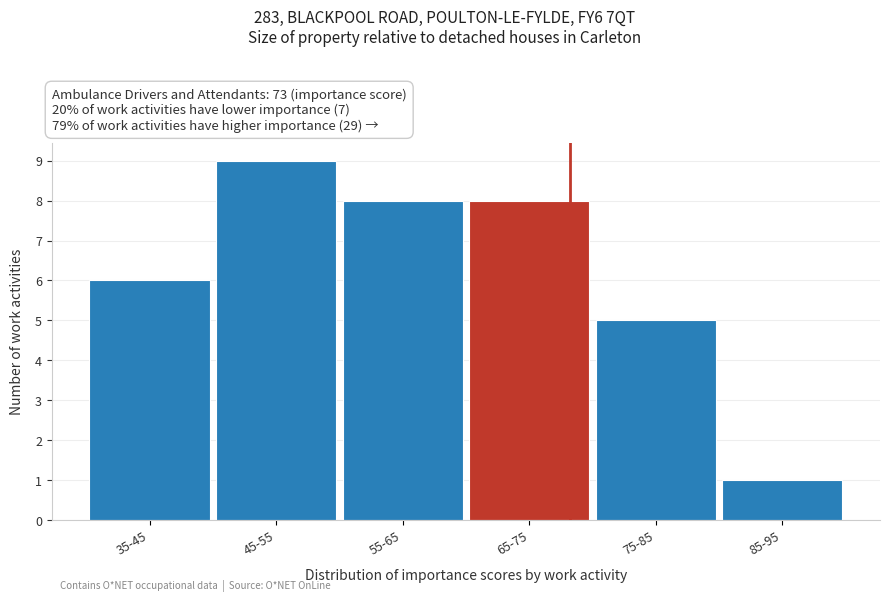

Reading left to right, what are all the values shown in this chart?

6	9	8	8	5	1